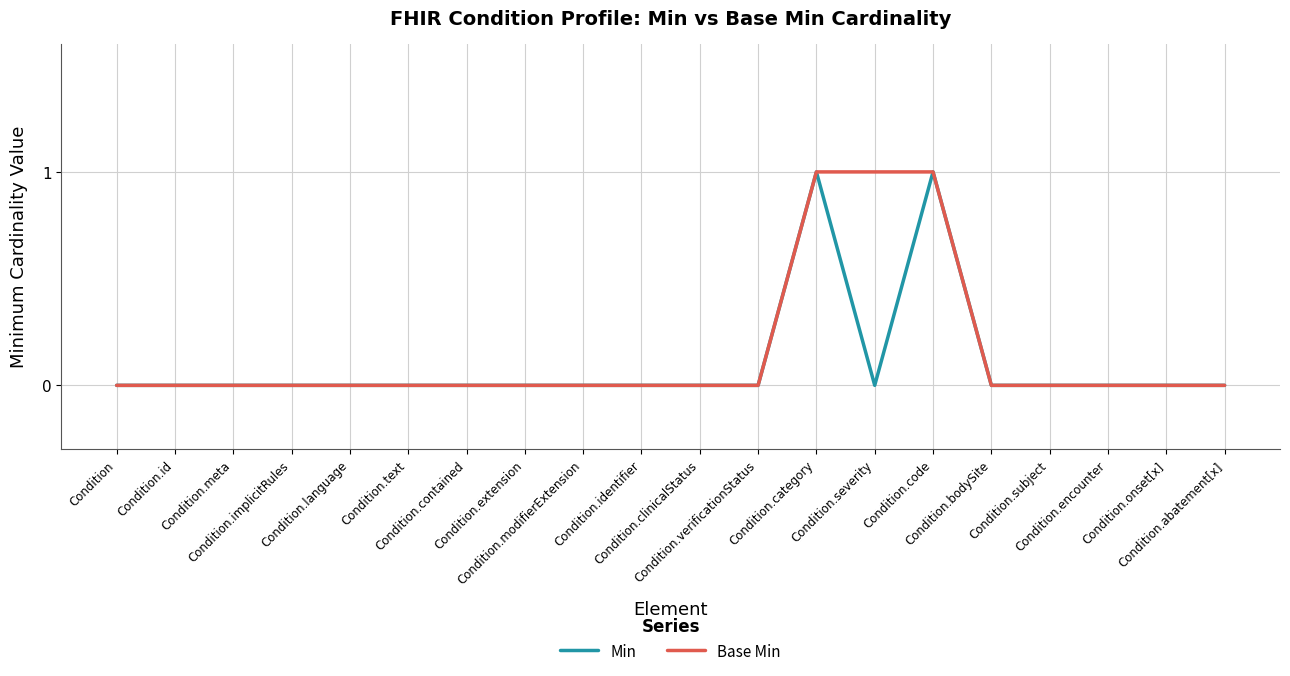

At which category does Min reach its first local valley?

Condition.severity